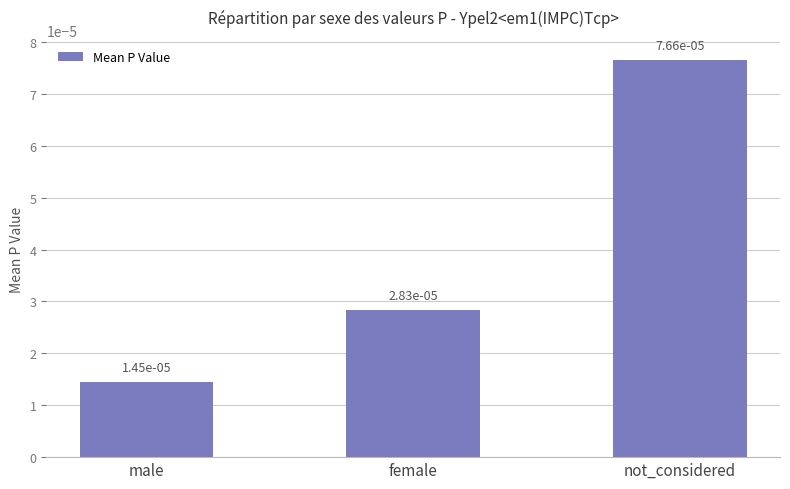

What position from the left is female?

2